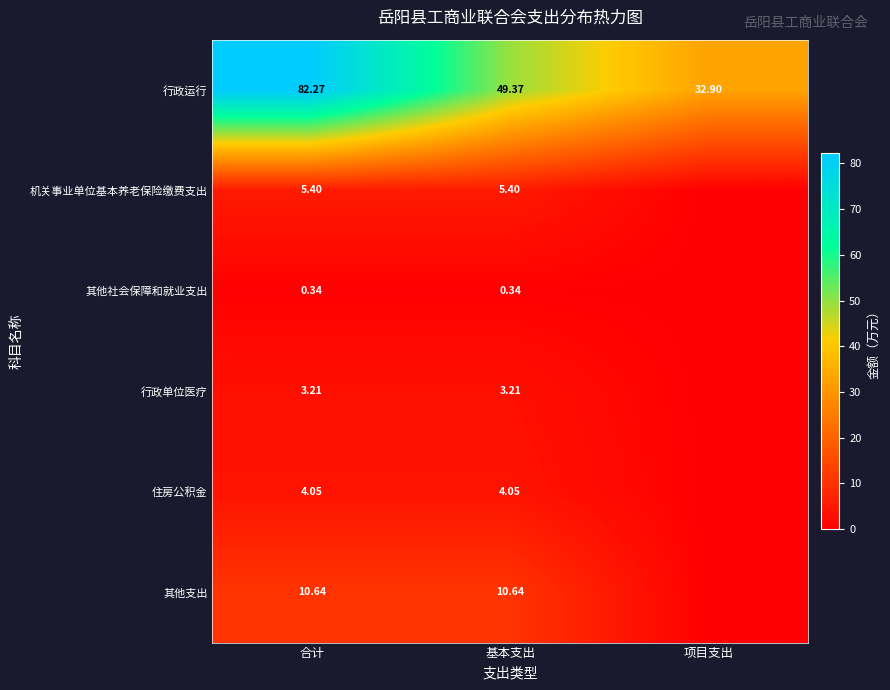

Is the value of 其他支出 at 基本支出 greater than the value of 行政单位医疗 at 合计?

Yes